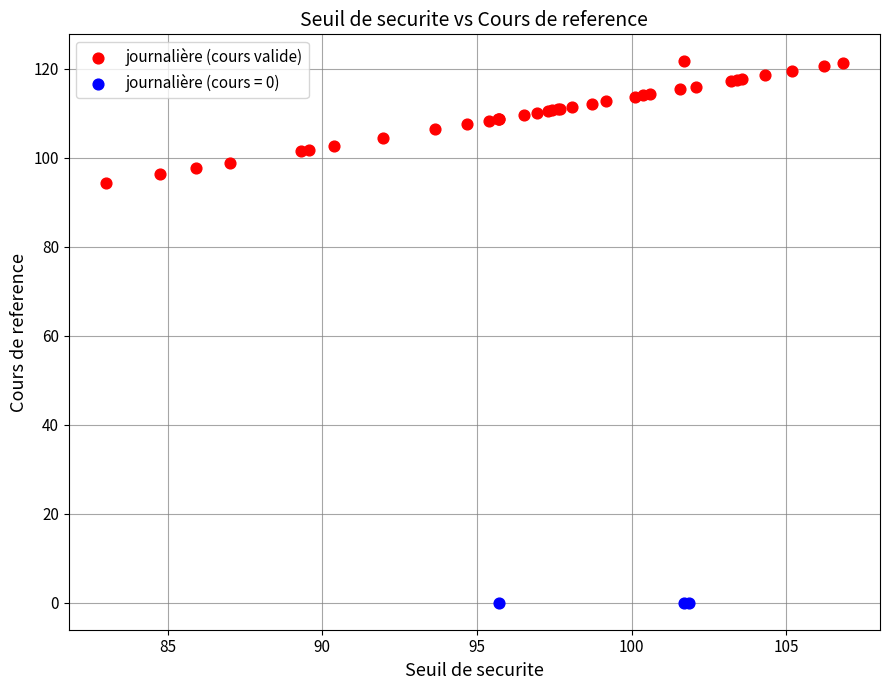

Which series reaches the minimum Y coordinate?

journalière (cours = 0)